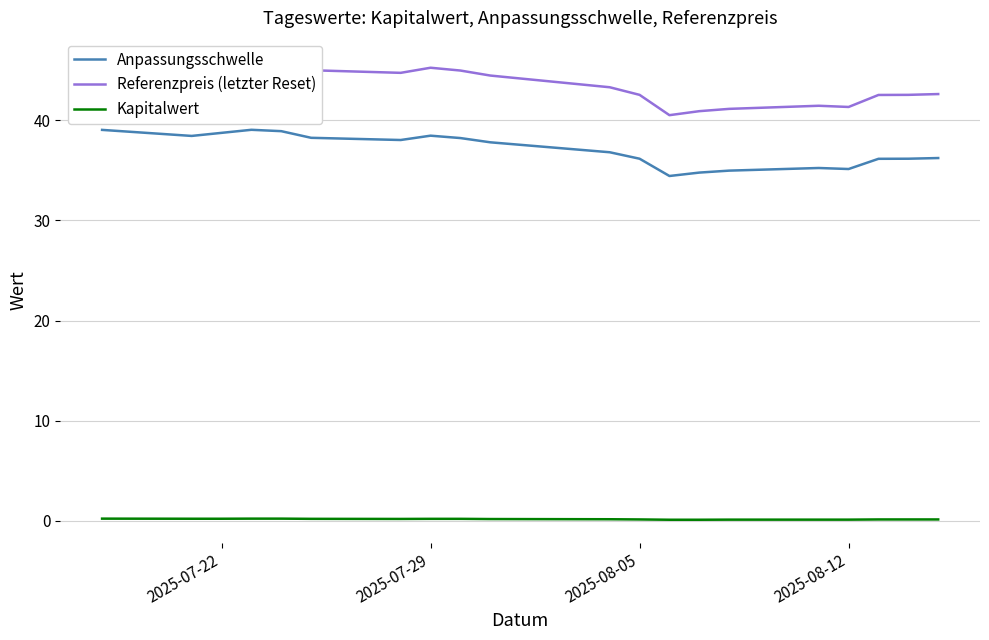

What is the sum of all Kapitalwert values?

3.0